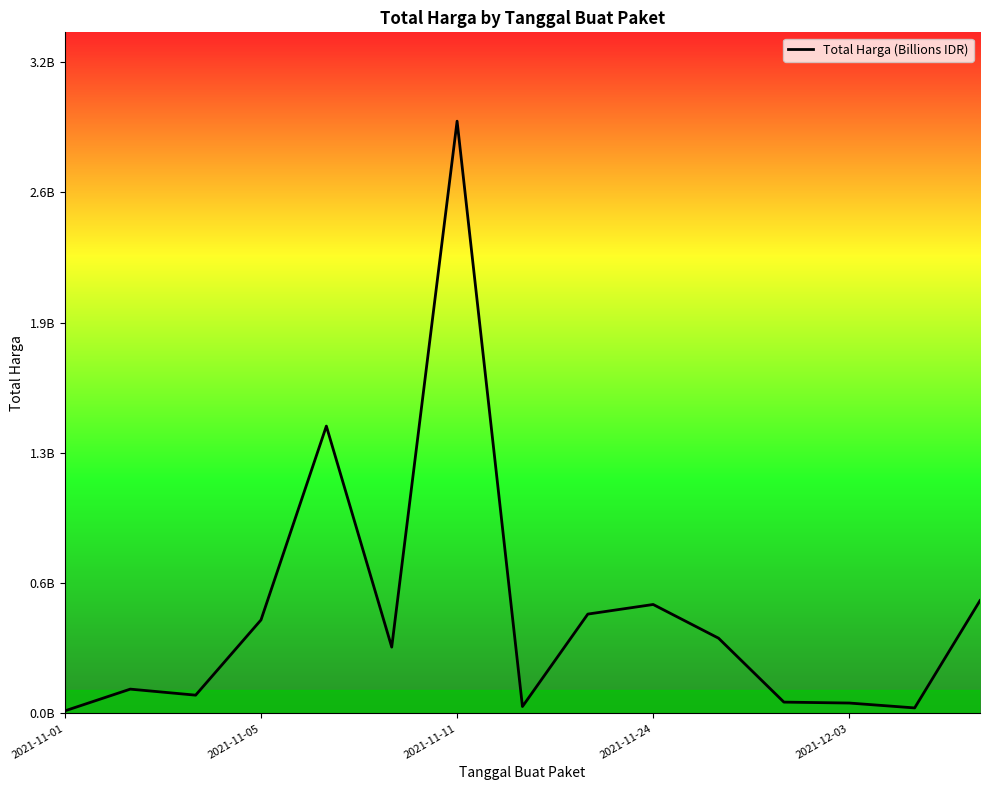

How many interior local valleys (lower than both neighbors) does the data have?

4